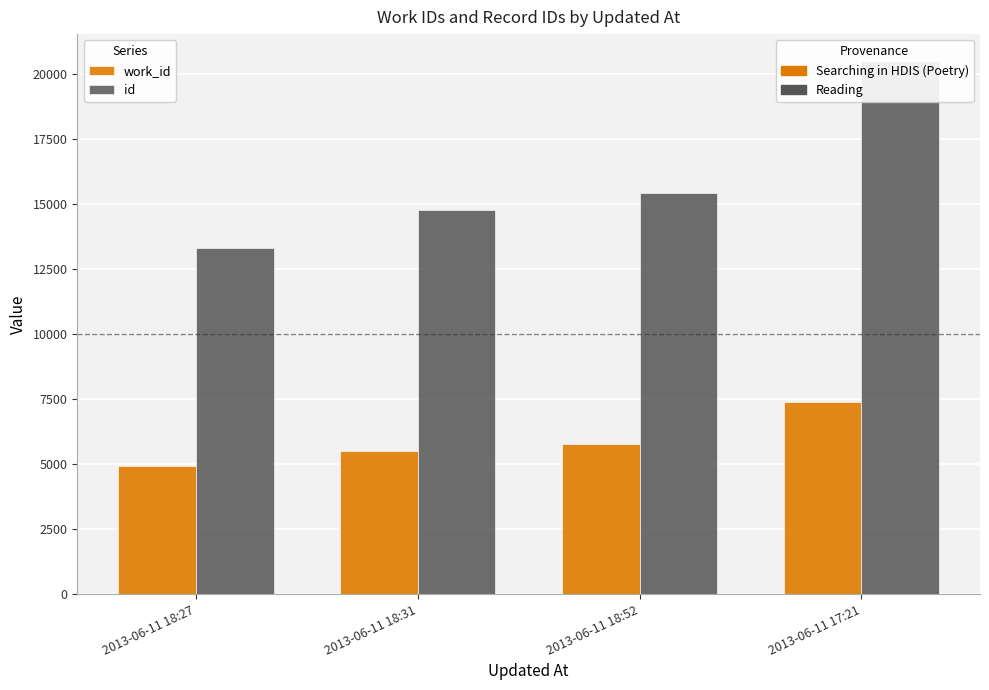

At which label does id reach its minimum?

2013-06-11 18:27